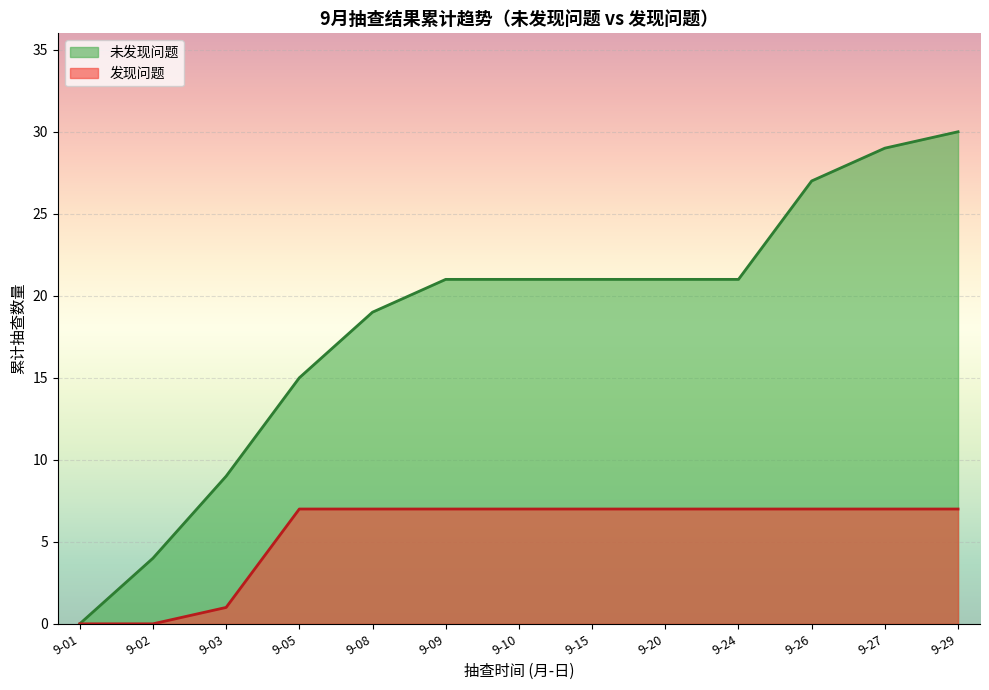

What is the highest value of the 发现问题 series?

7